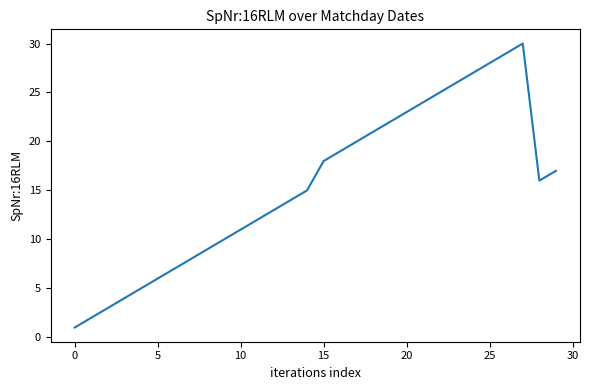

What is the difference between the maximum and minimum values?

29